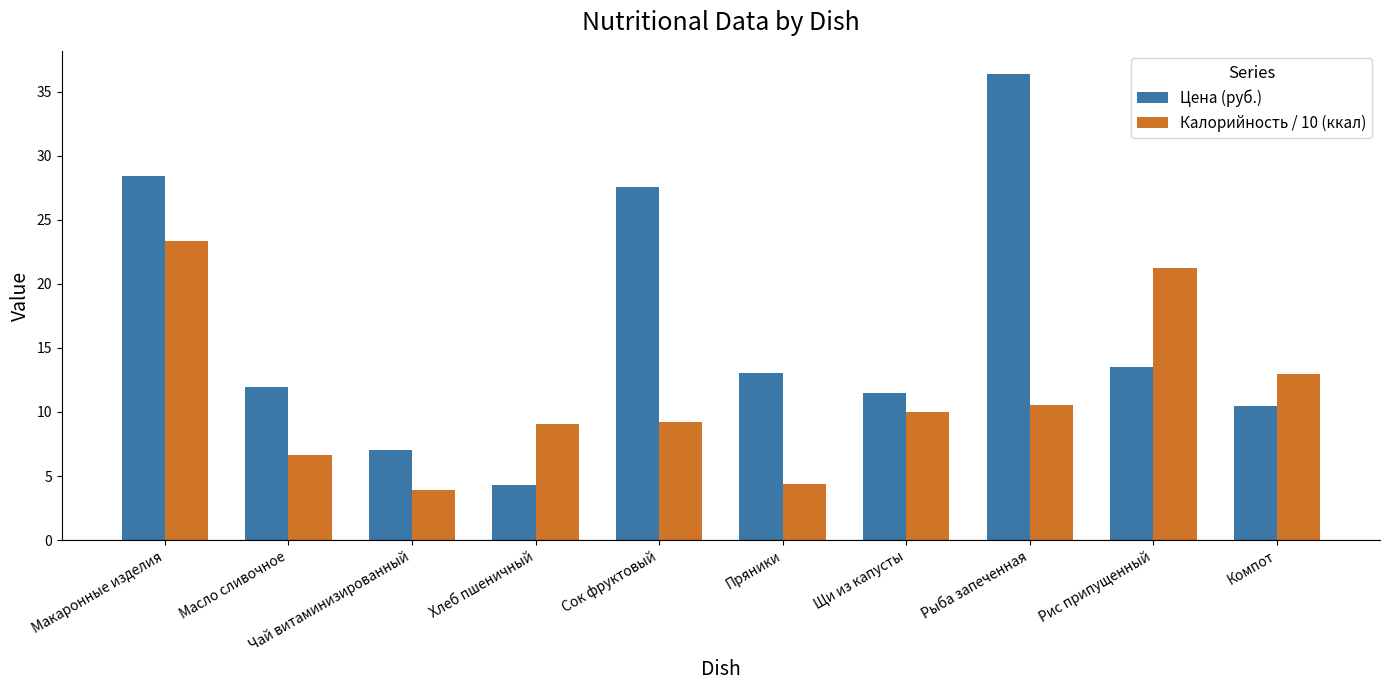

What is the difference between the highest and lowest values at Макаронные изделия?

5.0